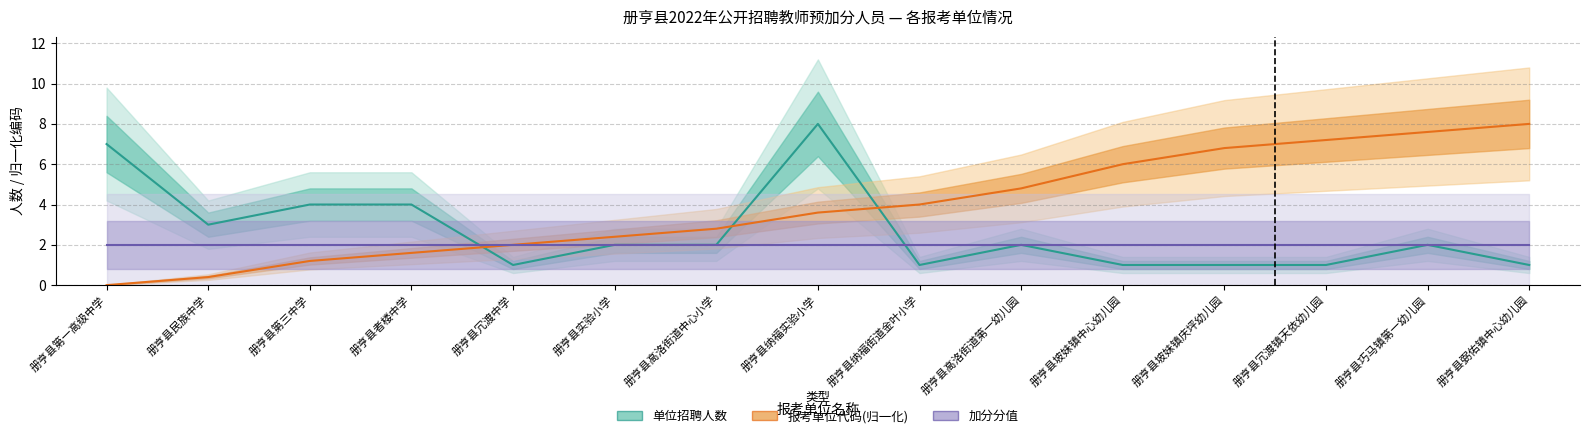

What is the difference between the second highest and minimum values in the 单位招聘人数 series?

6.0